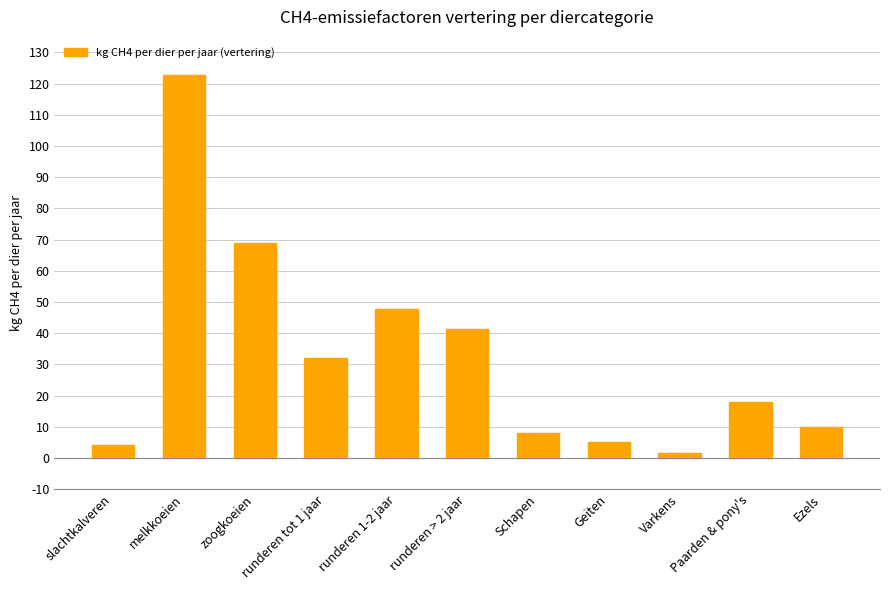

How many values are below 18?

5